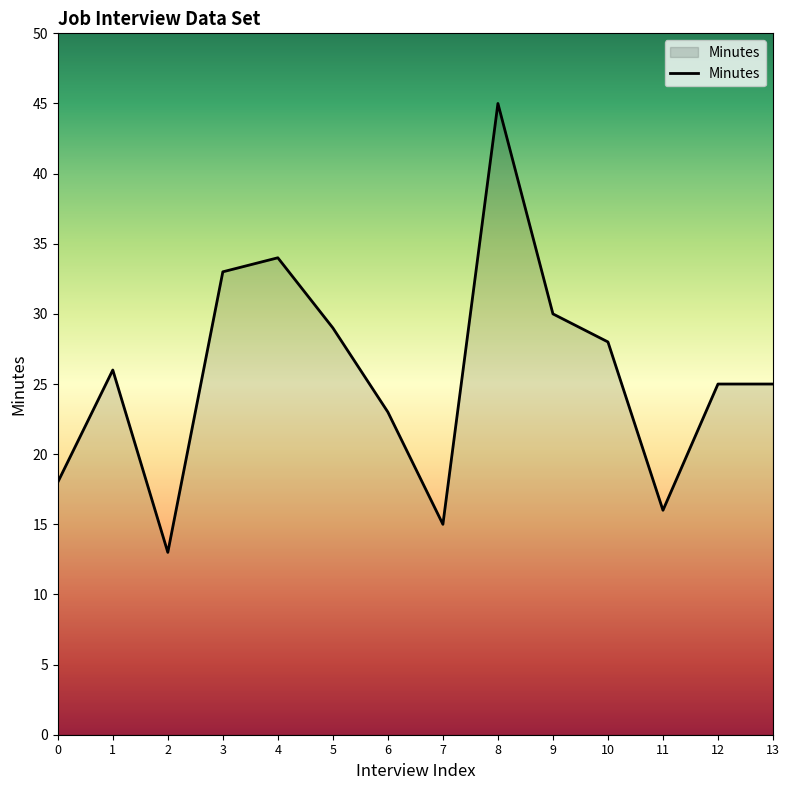

Approximately how many times larger is the value at 3 compared to 12?

1.3